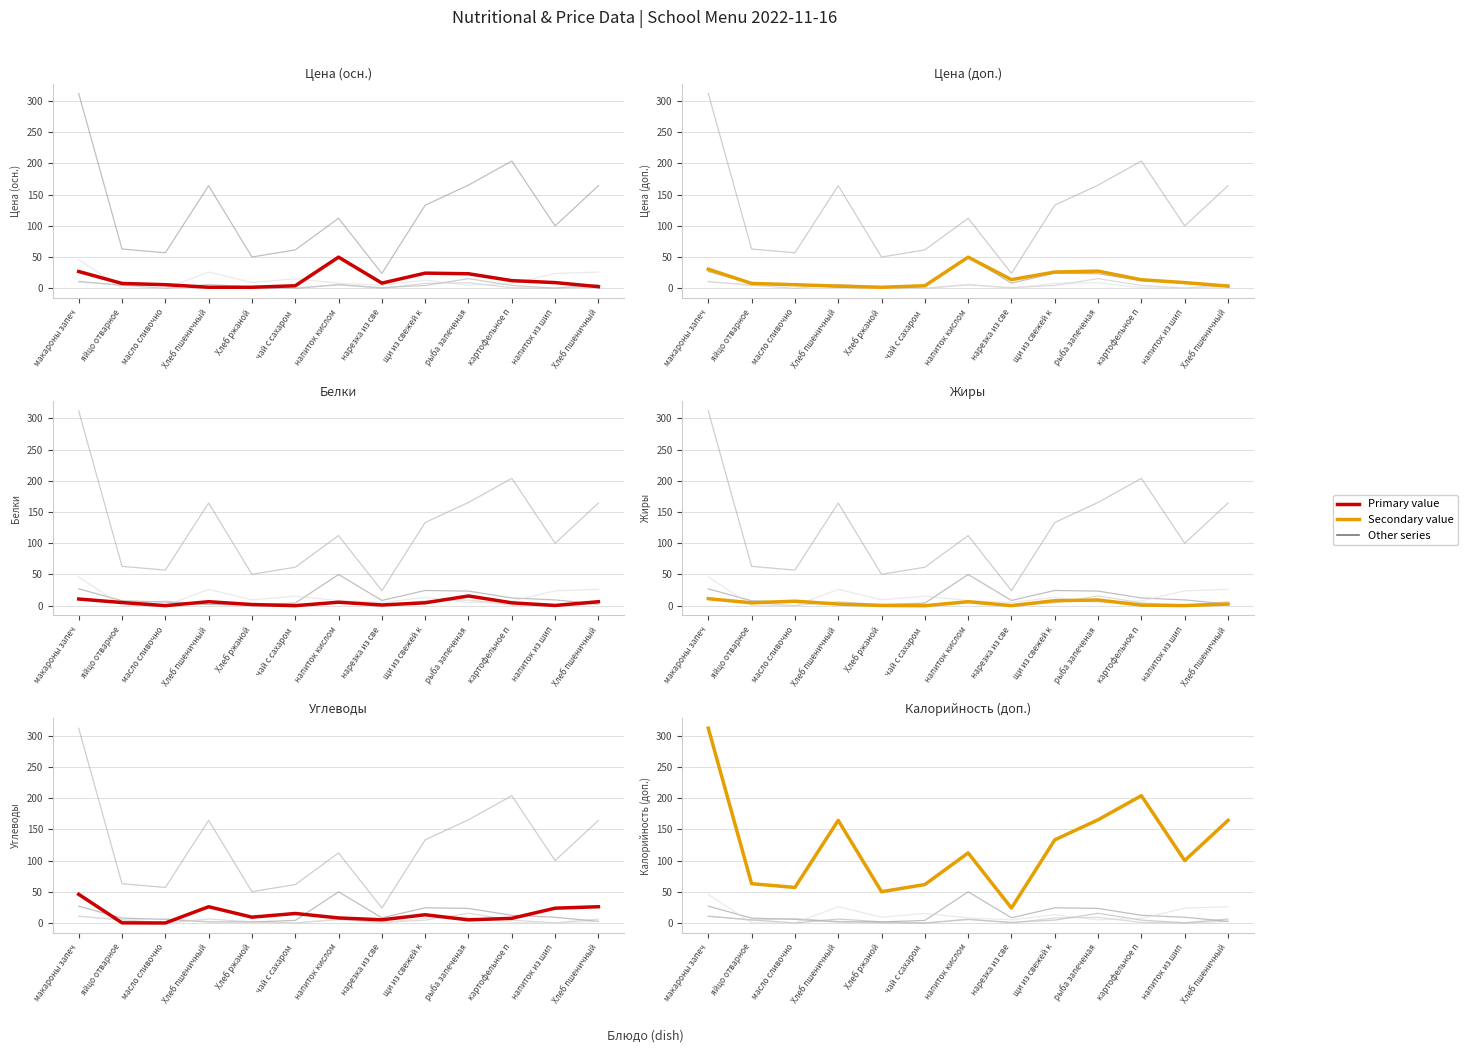

At which category does Жиры reach its first local peak?

масло сливочно